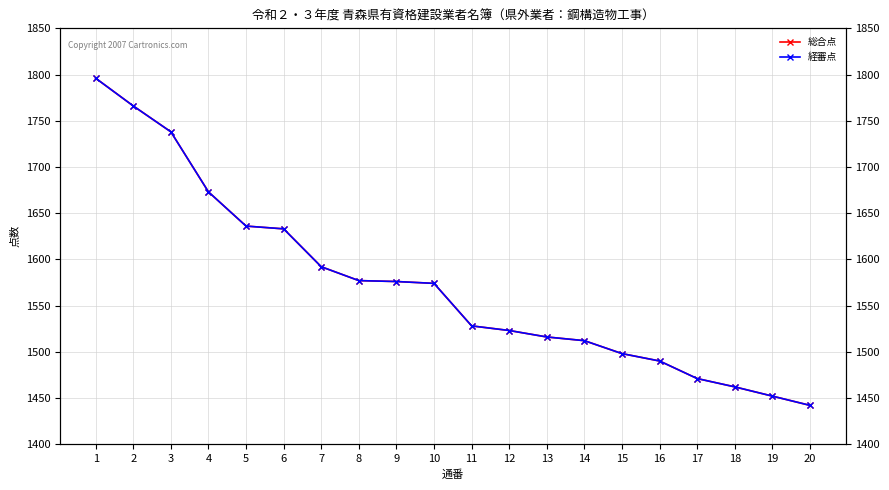

What is the difference between the second highest and minimum values in the 経審点 series?

324